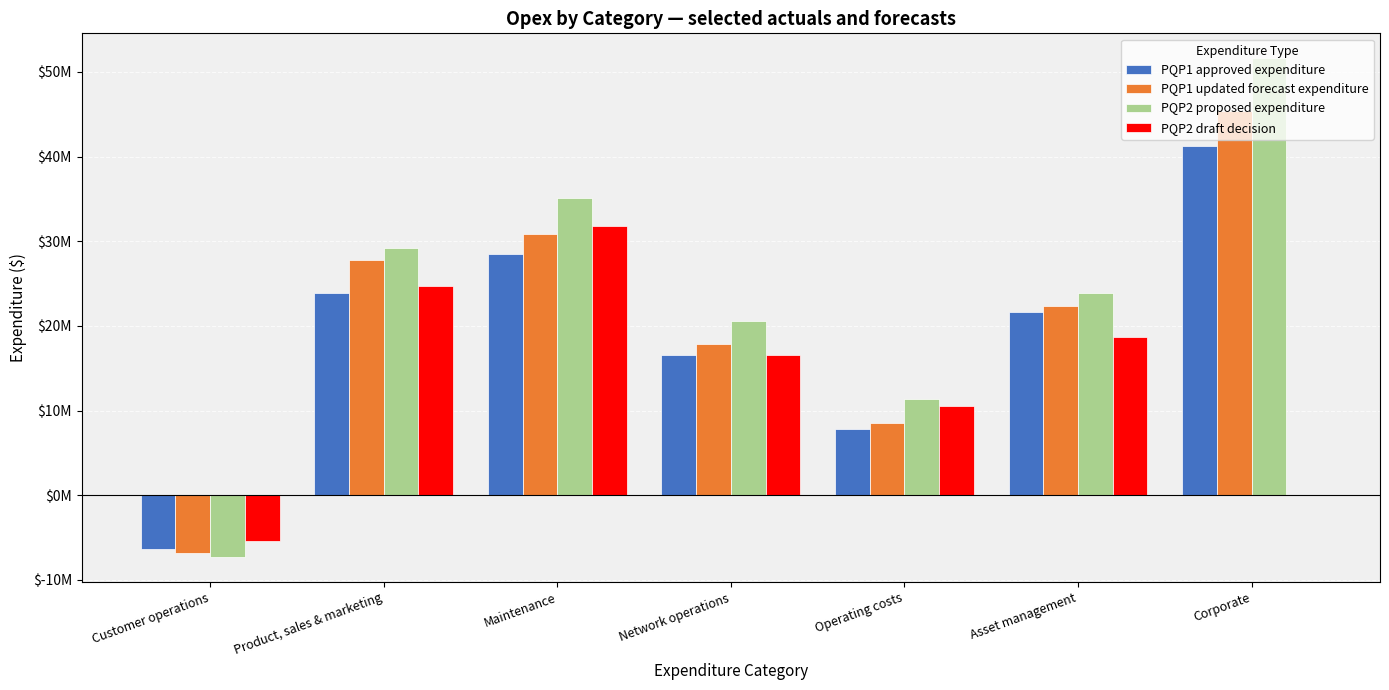

What are all the series names shown in the legend?

PQP1 approved expenditure, PQP1 updated forecast expenditure, PQP2 proposed expenditure, PQP2 draft decision